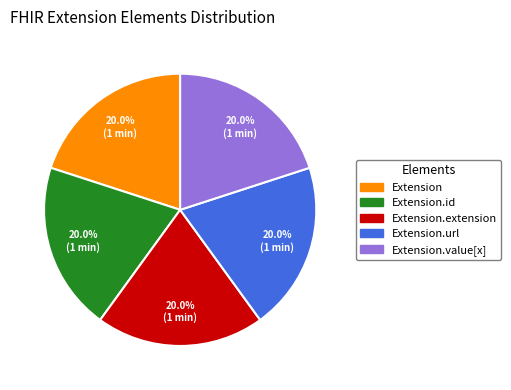

How many slices are in this pie chart?

5